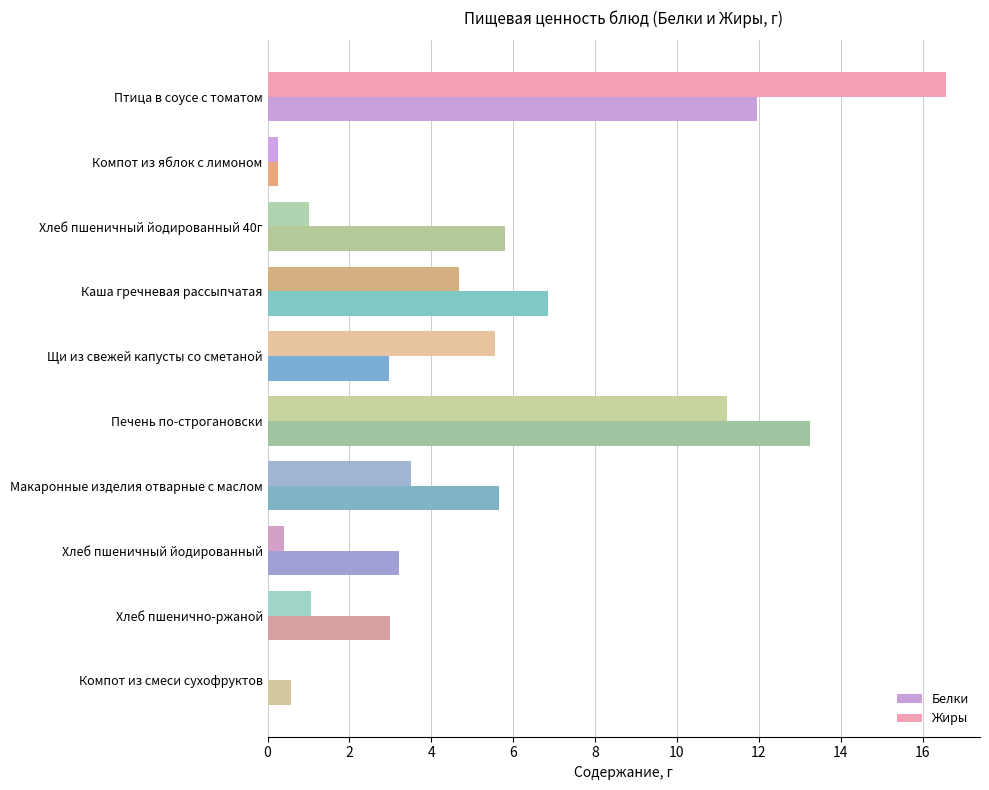

What is the sum of all Белки values?

53.5